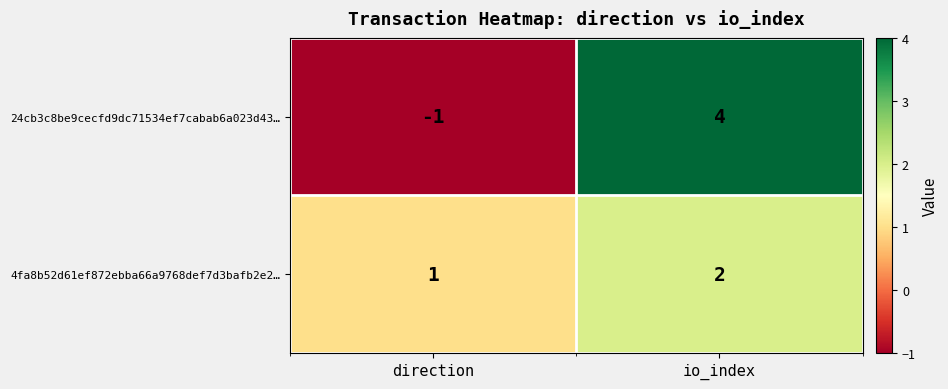

Which series changed the most between direction and io_index?

24cb3c8be9cecfd9dc71534ef7cabab6a023d43…